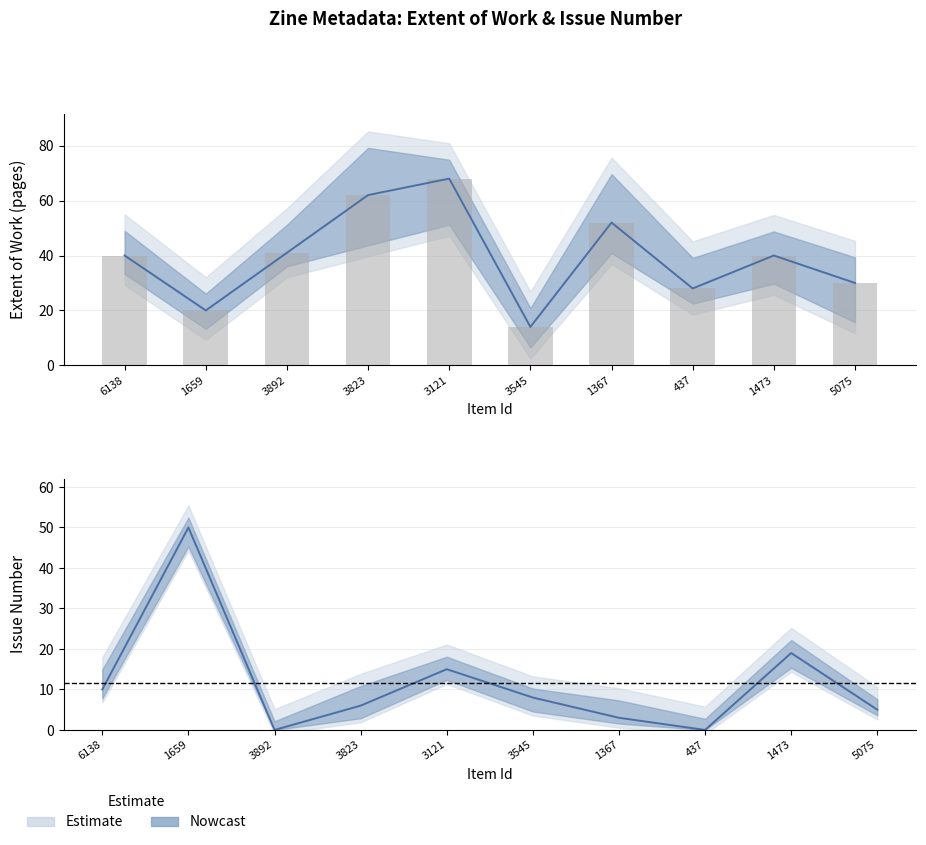

What is the sum of the Extent of Work values at 3545 and 3823?

76